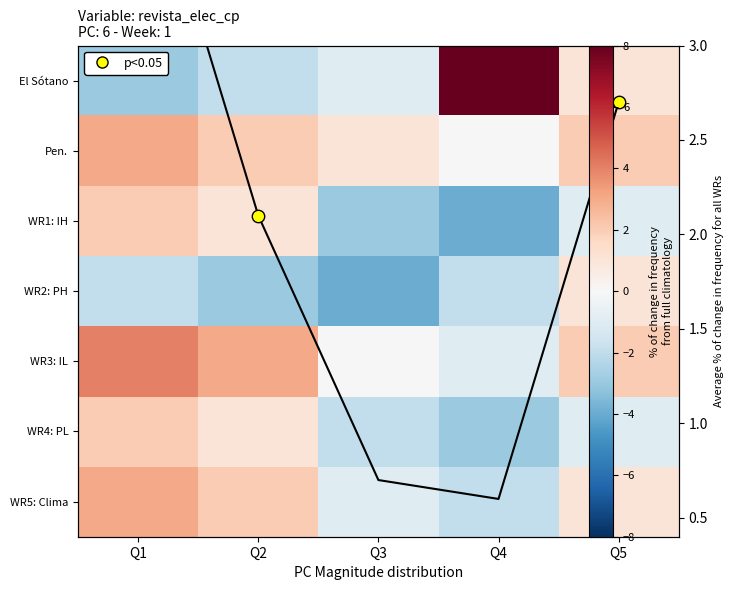

Which has a higher value, Q1 or Q5?

Q1